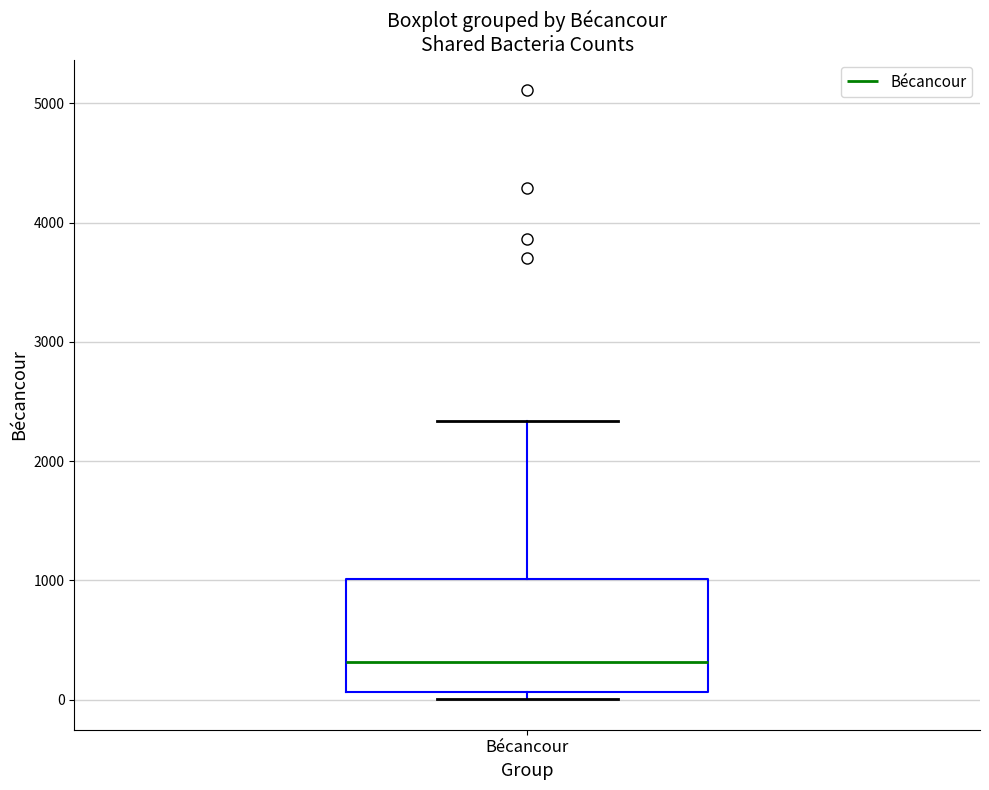

Transcribe this box plot: give where the median line is, the range the box spans, and where the two whiskers end, as read against the y-axis. The values are not printed on the chart, so give them approximately, as read against the axis.

median 300, box 100 to 1000, whiskers 0 to 2300